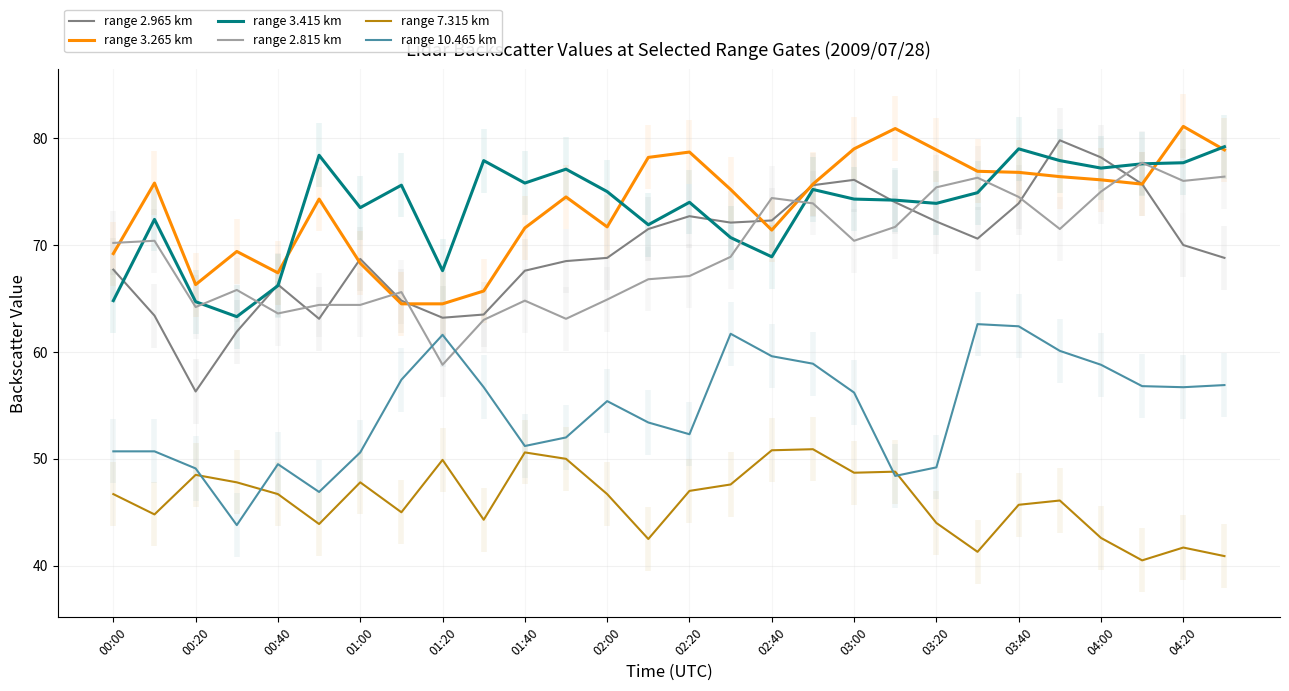

The range 2.965 km series shows 70.6 at 21. True or false?

True